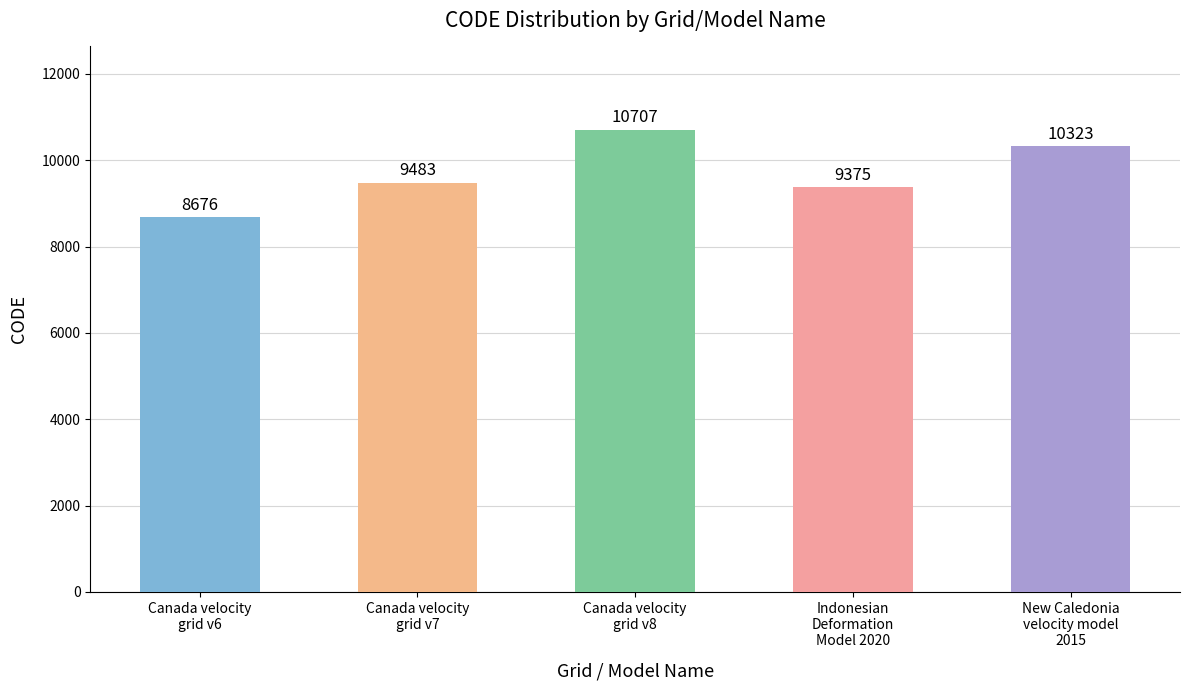

What is the difference between the second highest and minimum values?

1647